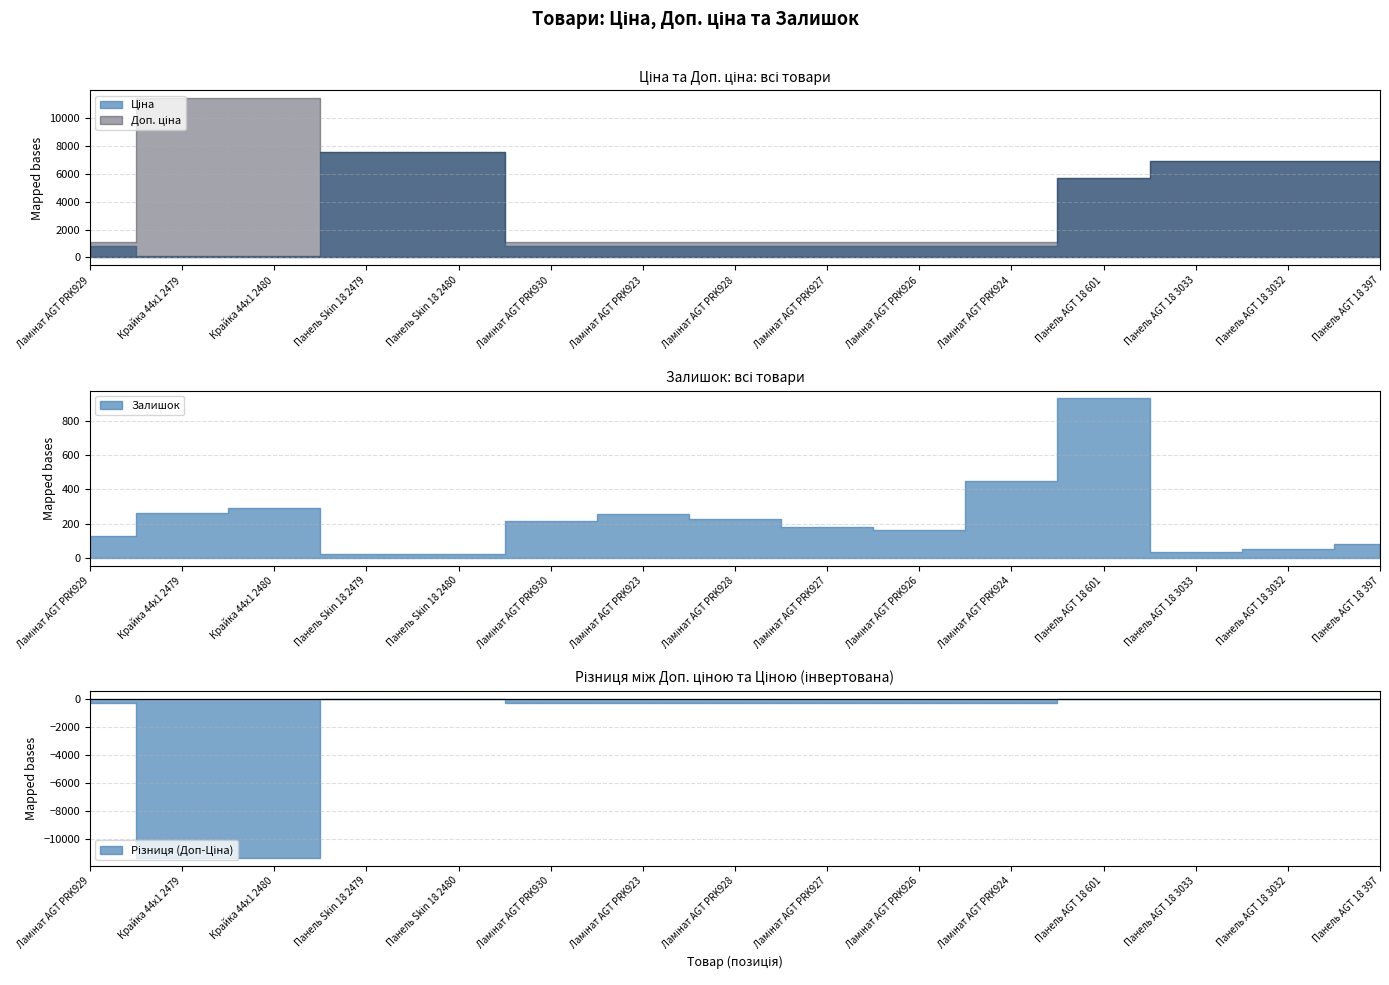

How many data points in Доп. ціна are less than 5673?

7